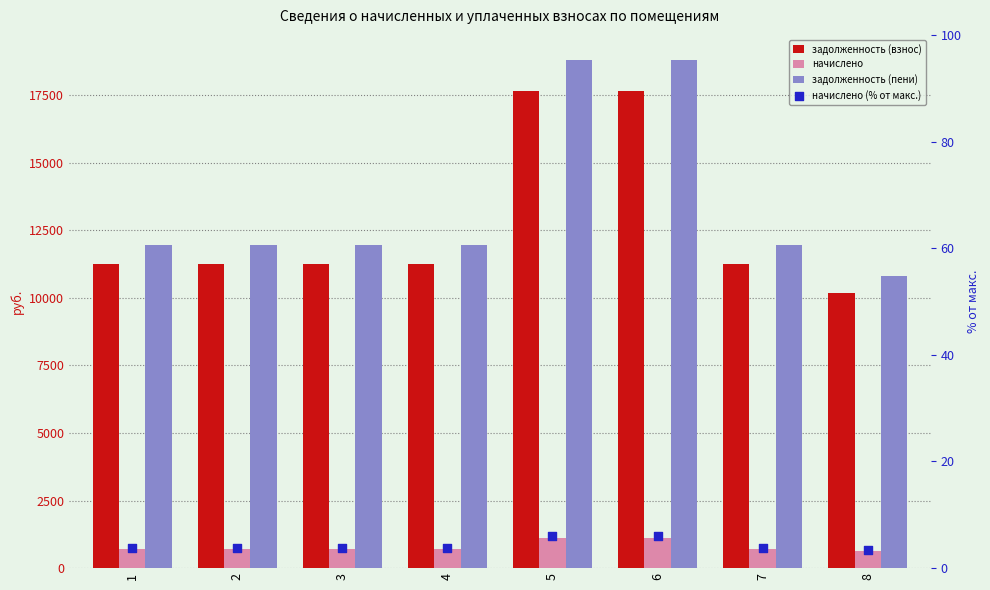

At how many categories does at least one series exceed 15921?

2